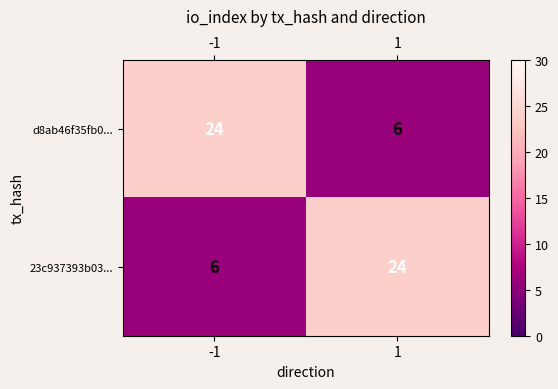

Reading left to right, list all the values displayed in this chart.

d8ab46f35fb0...: 24	6
23c937393b03...: 6	24